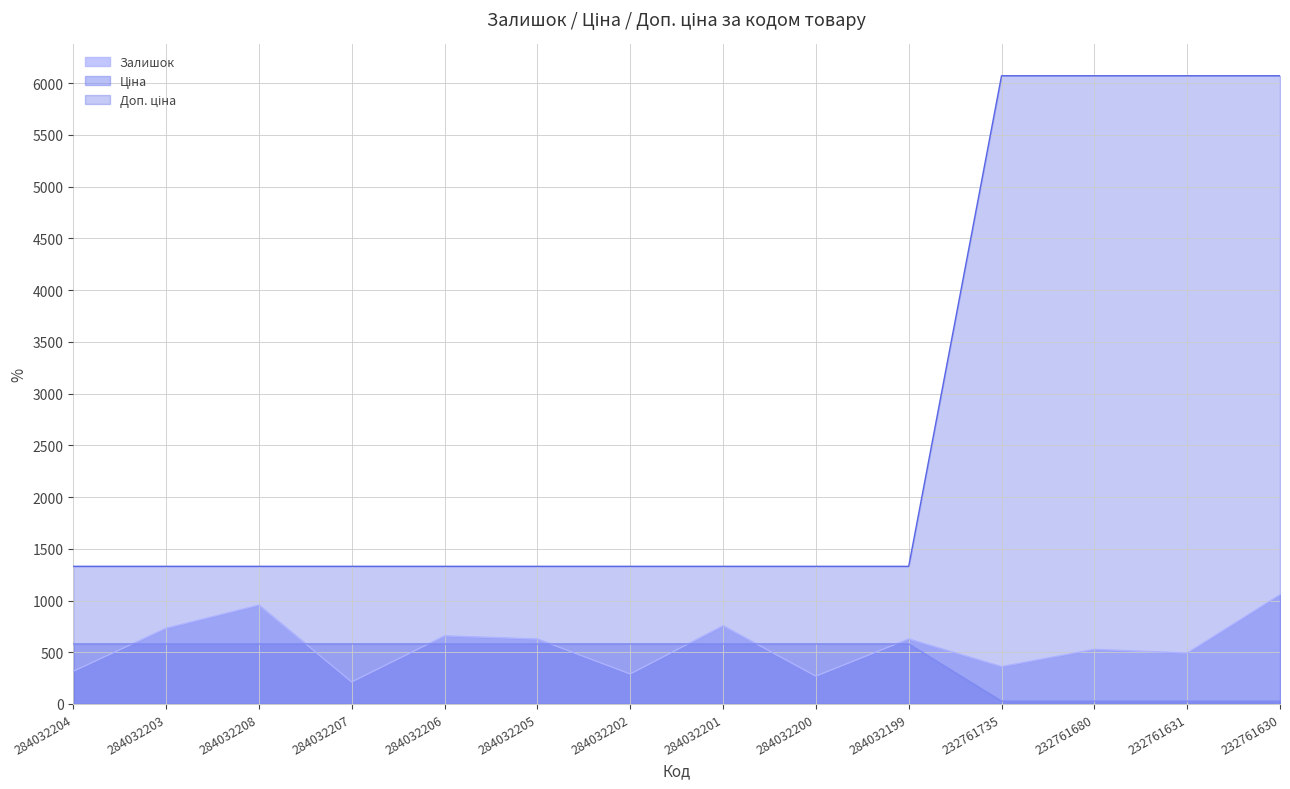

The Доп. ціна series shows 580.4 at 284032207. True or false?

True